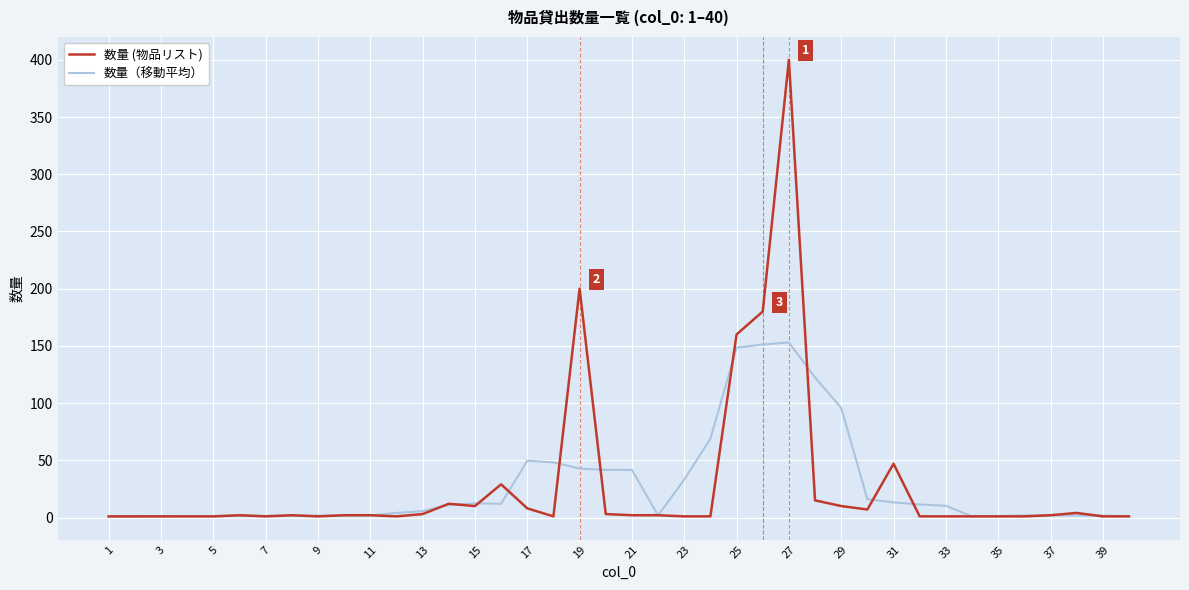

Which series has the largest range (max minus min)?

数量 (物品リスト)